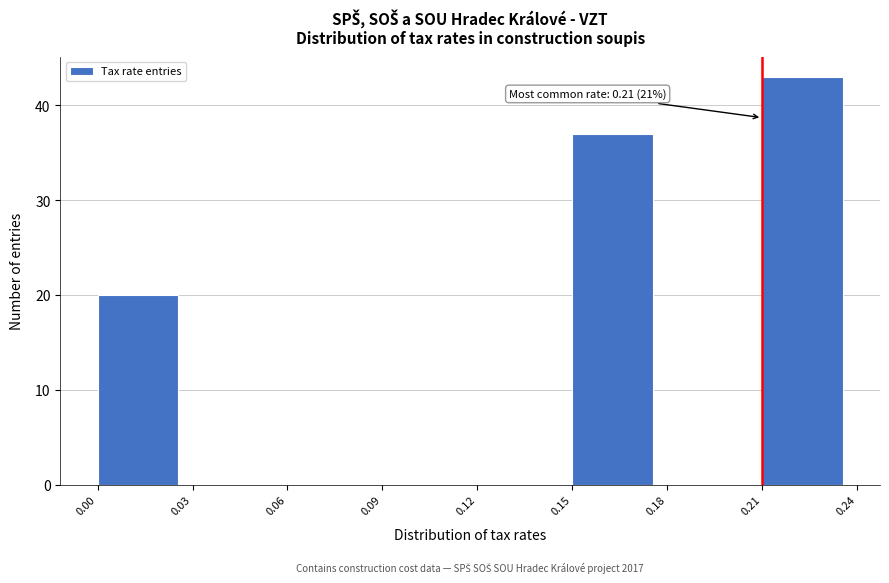

Over which range of the x-axis is the bar tallest?

0.21 to 0.24